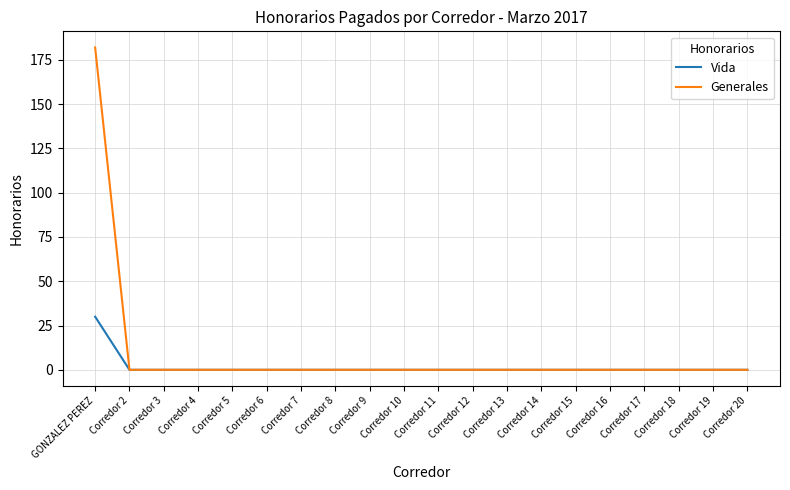

Rank the series by their maximum value, from lowest to highest.

Vida, Generales